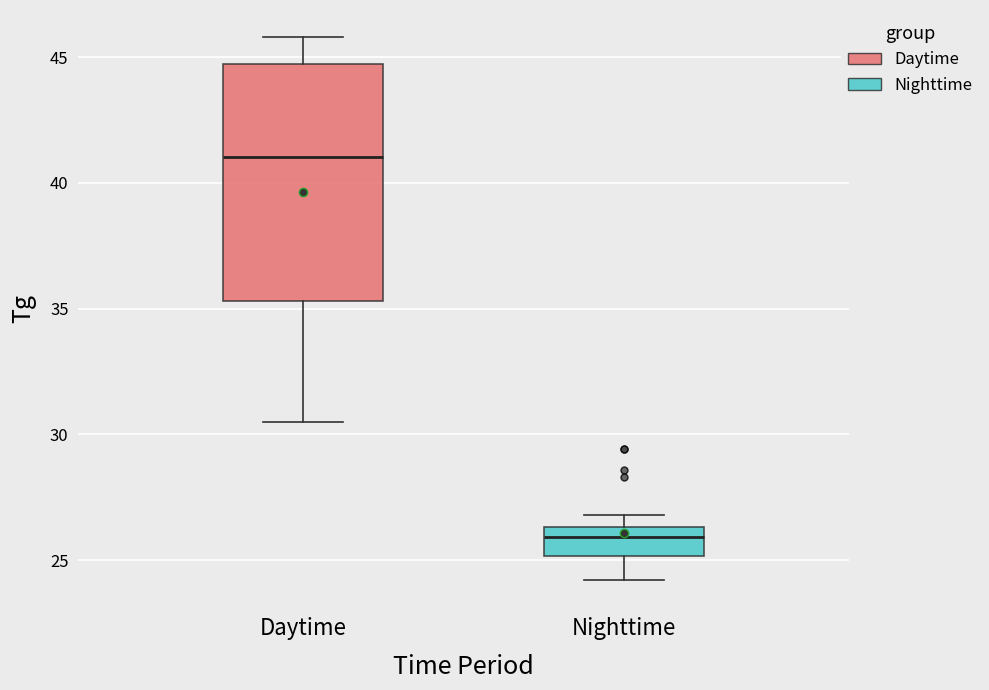

Which box has the lowest median line?

Nighttime